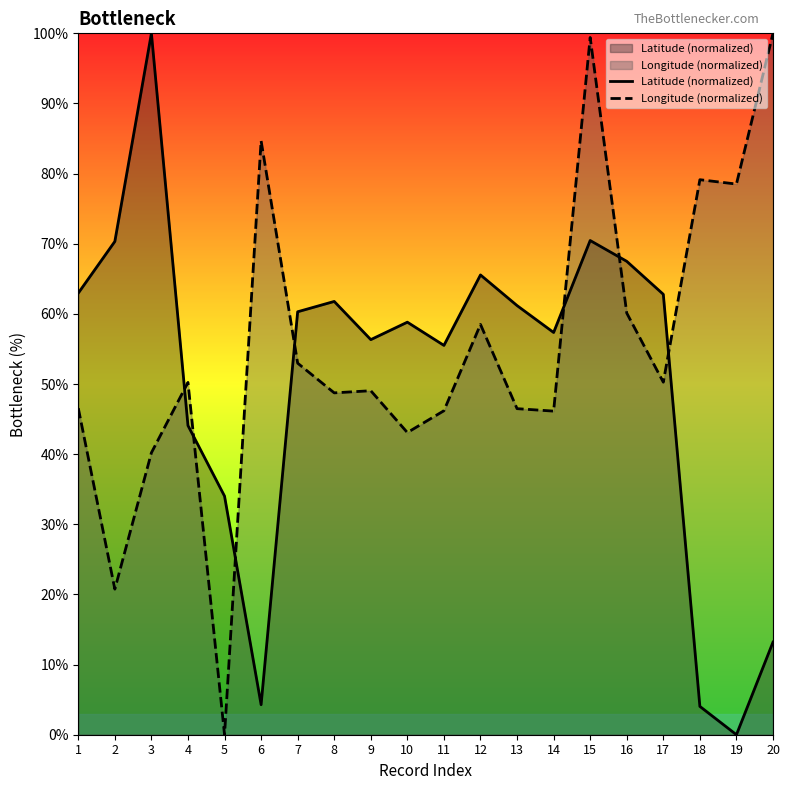

Is it true that Longitude (normalized) equals 46.2 at 11?

True